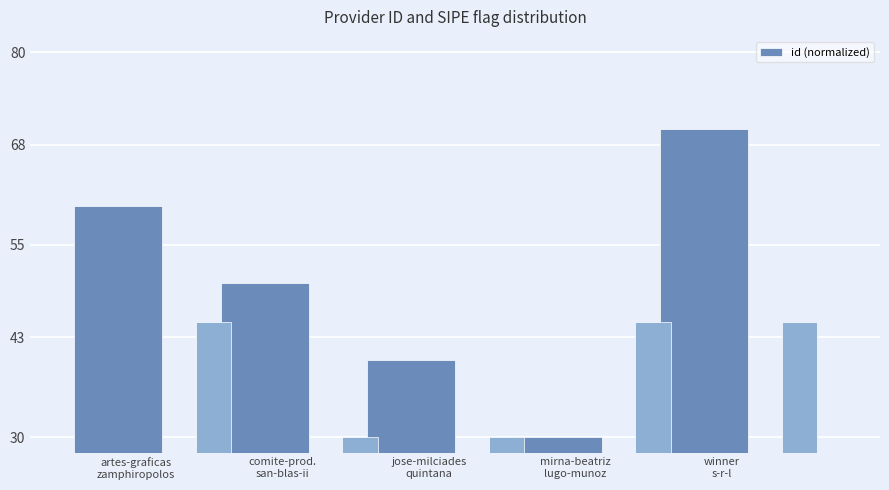

What is the label of the 1st bar from the right?

winner
s-r-l